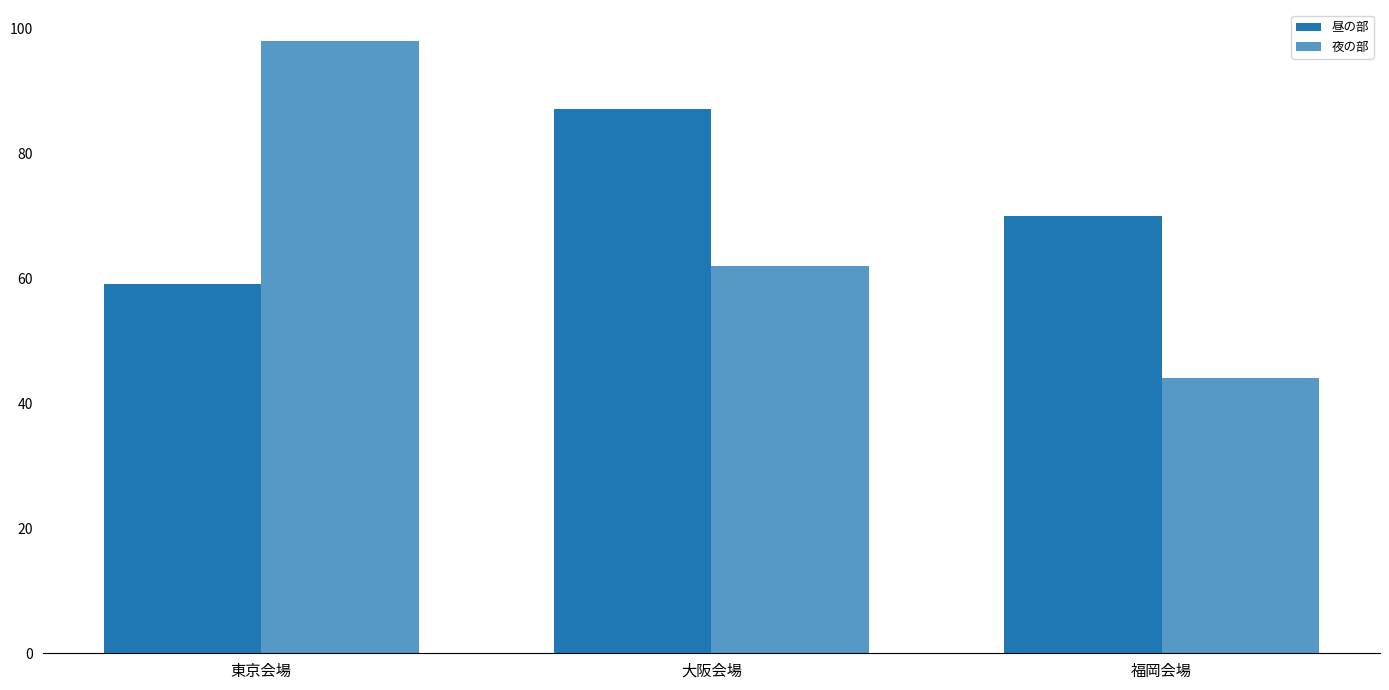

How many bars are there in each group?

2